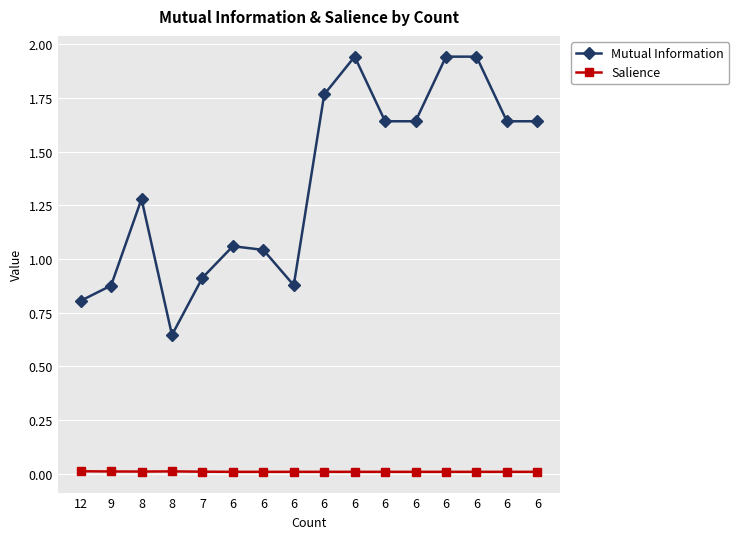

List the series in order of their peak value, lowest first.

Salience, Mutual Information